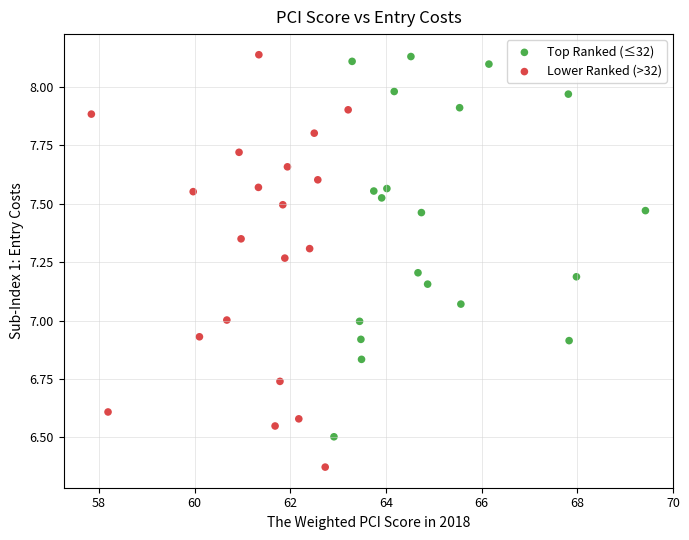

Which series has the largest Y range (max minus min)?

Lower Ranked (>32)